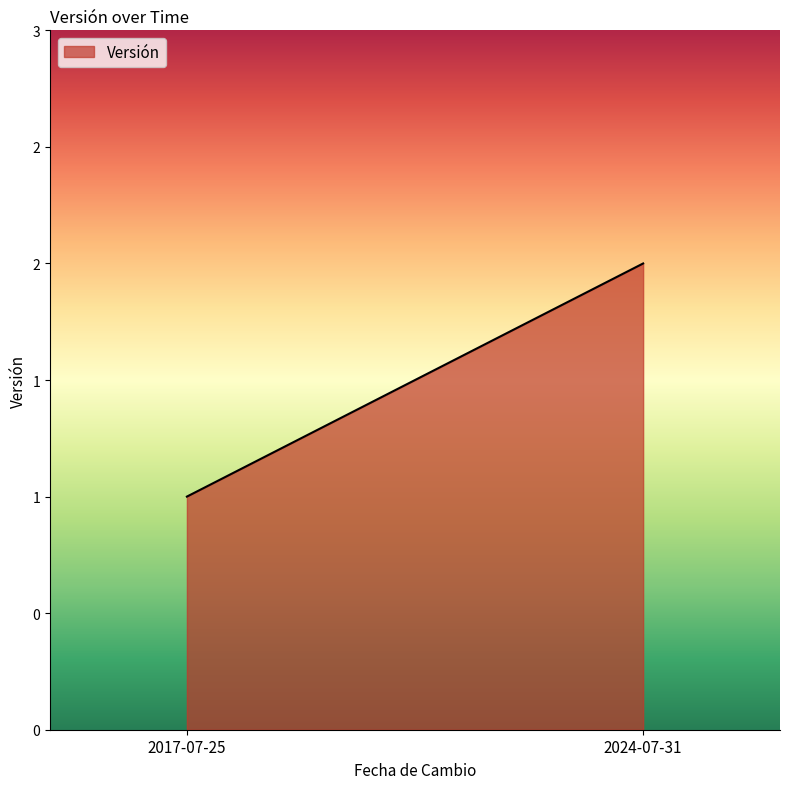

How many values are between 1 and 2?

2